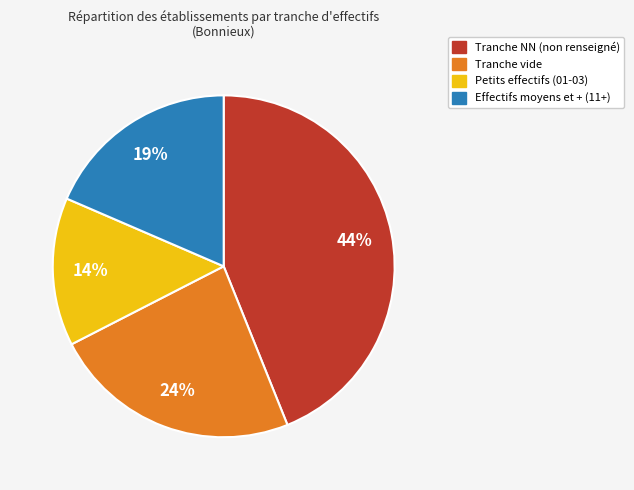

Is it true that Petits effectifs (01-03) is 24% of the pie?

False